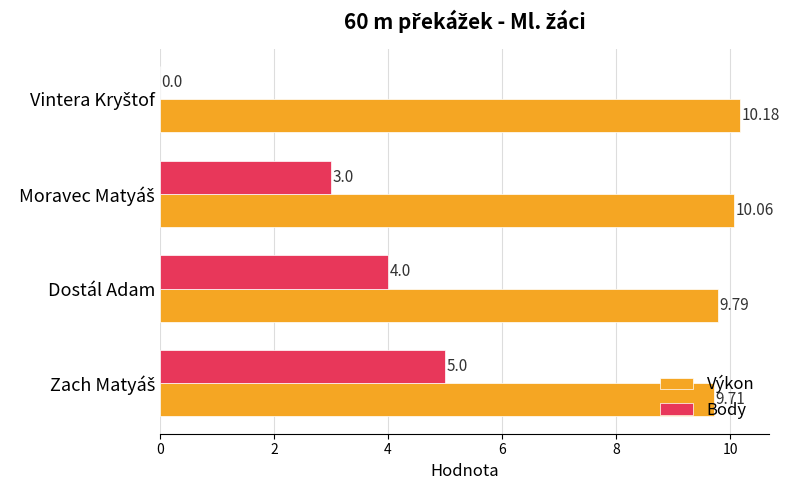

Which series has the largest total across all categories?

Výkon